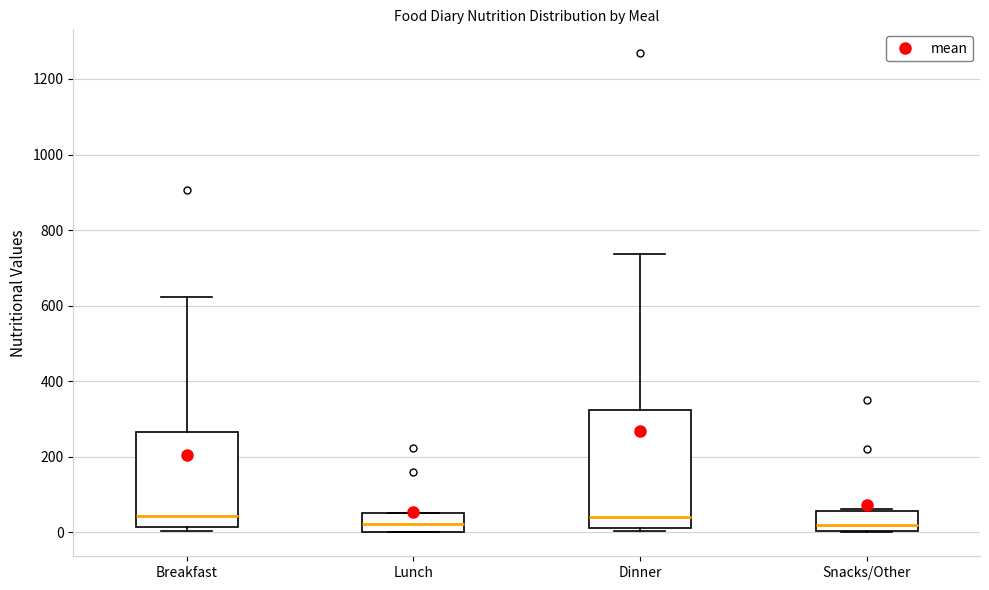

Which box is the tallest, from its lower edge to its upper edge?

Dinner